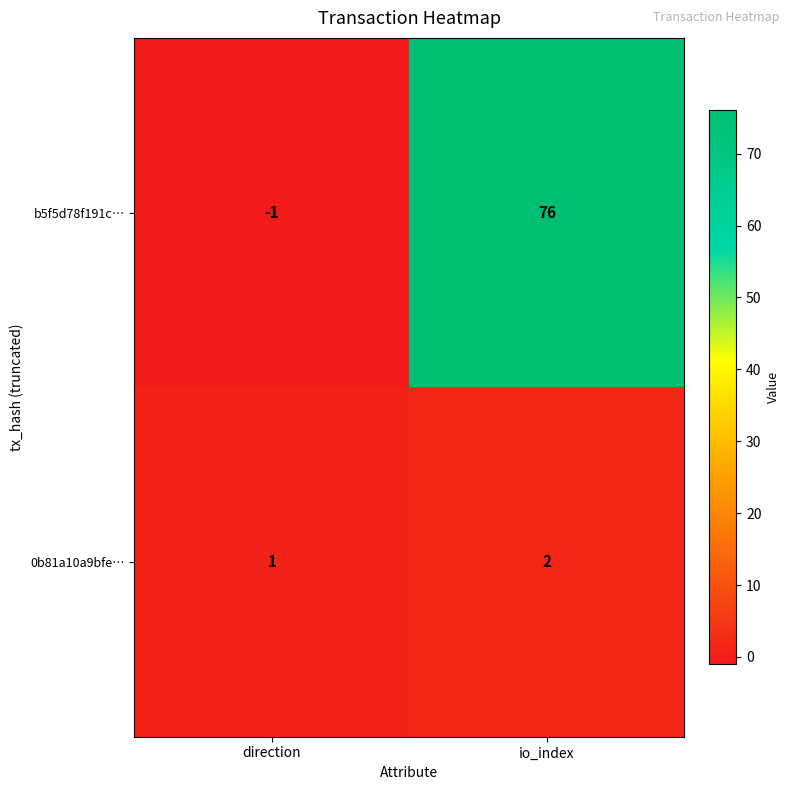

How many data points does each series have?

2